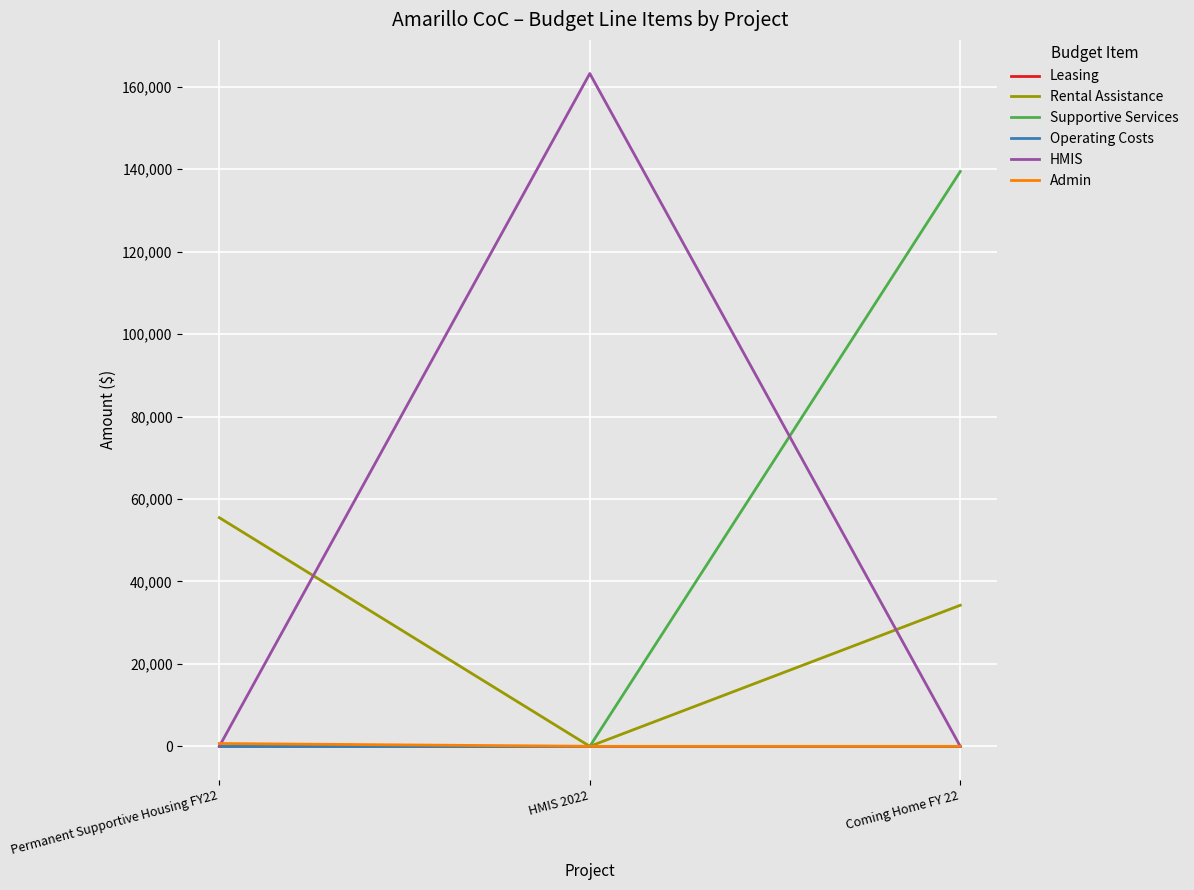

True or false: Supportive Services has a value of 0 at HMIS 2022.

True